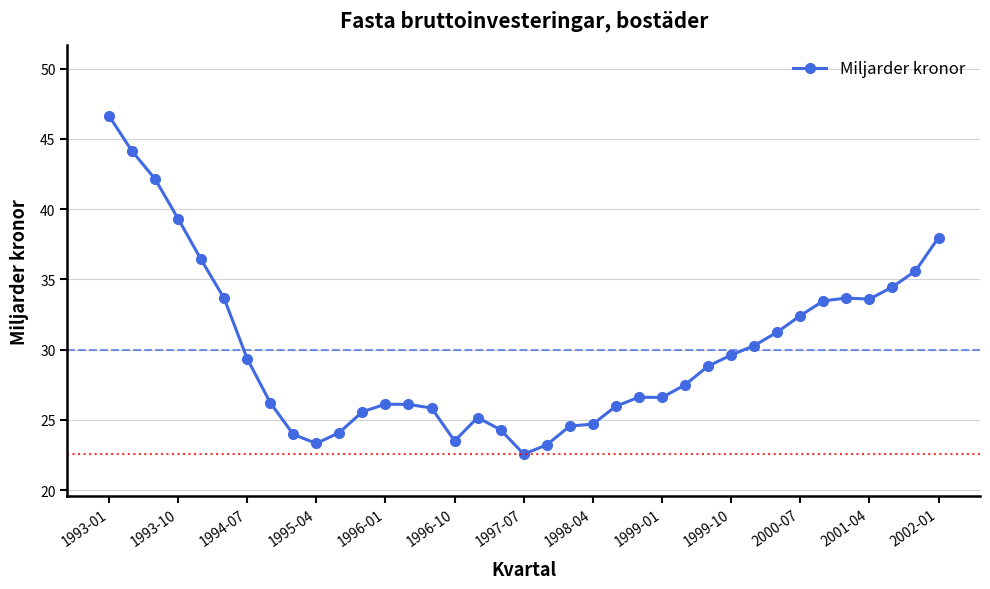

True or false: the data has more than 2 interior local peaks.

True